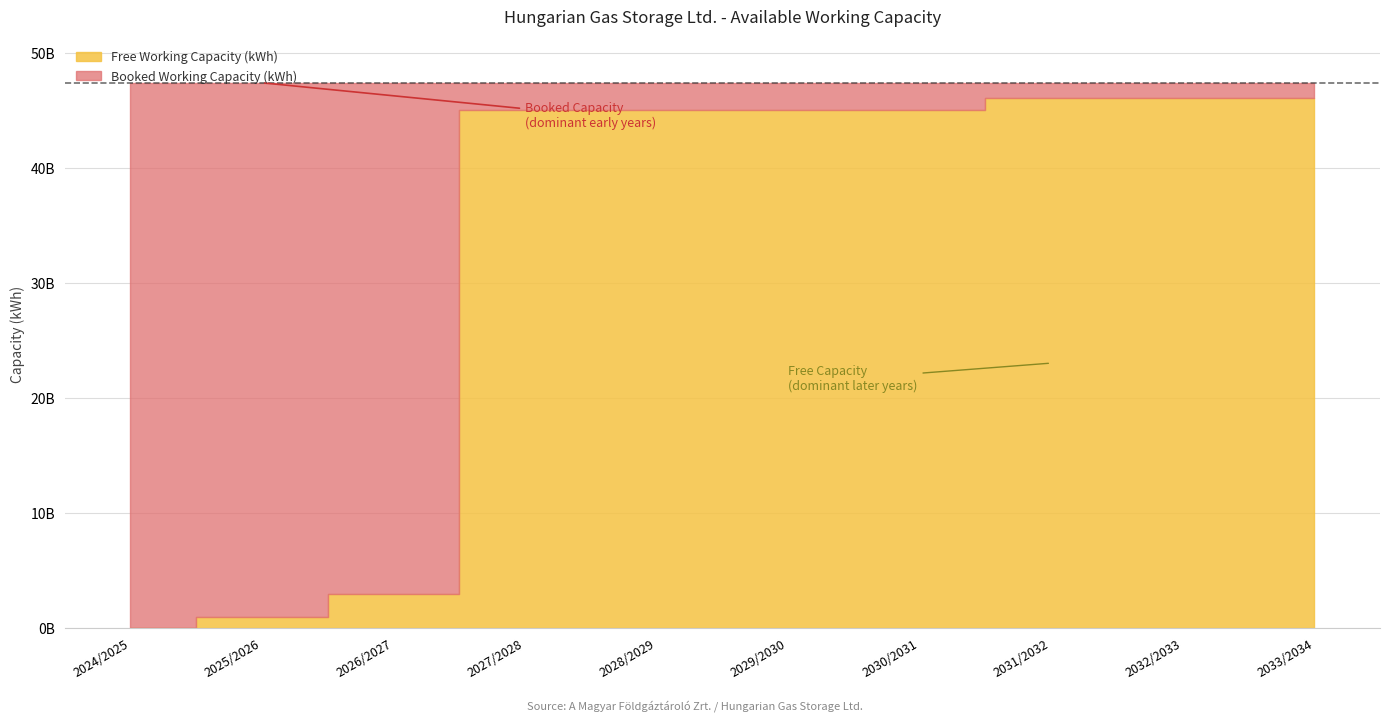

Between which two adjacent categories do Booked Working Capacity (kWh) and Free Working Capacity (kWh) first intersect?

2026/2027 and 2027/2028